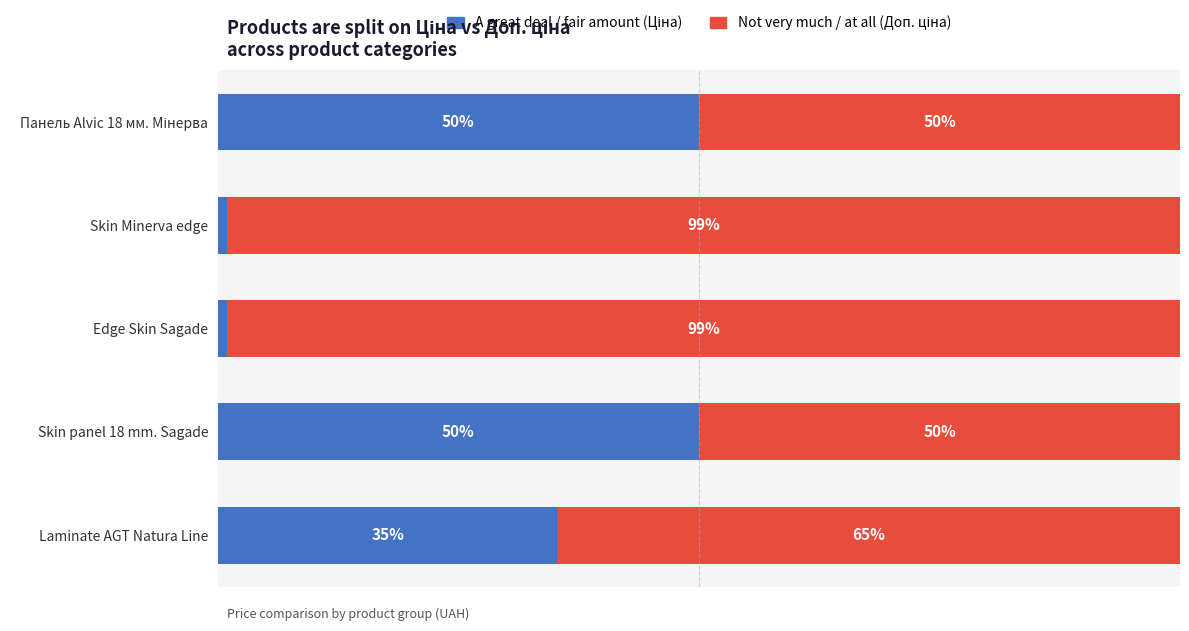

List the labels in order of Not very much / at all (Доп. ціна) value, smallest first.

Панель Alvic 18 мм. Мінерва, Skin panel 18 mm. Sagade, Laminate AGT Natura Line, Skin Minerva edge, Edge Skin Sagade